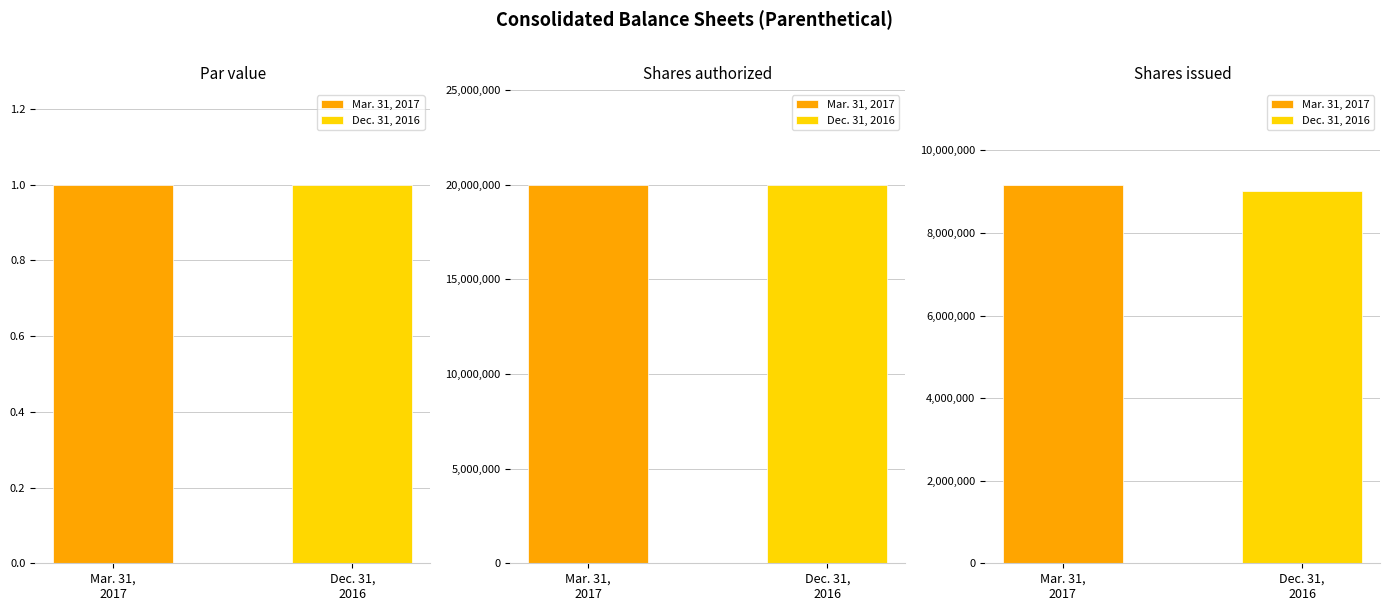

What is the value of the Mar. 31, 2017 bar at the 3rd from the left?

9170906